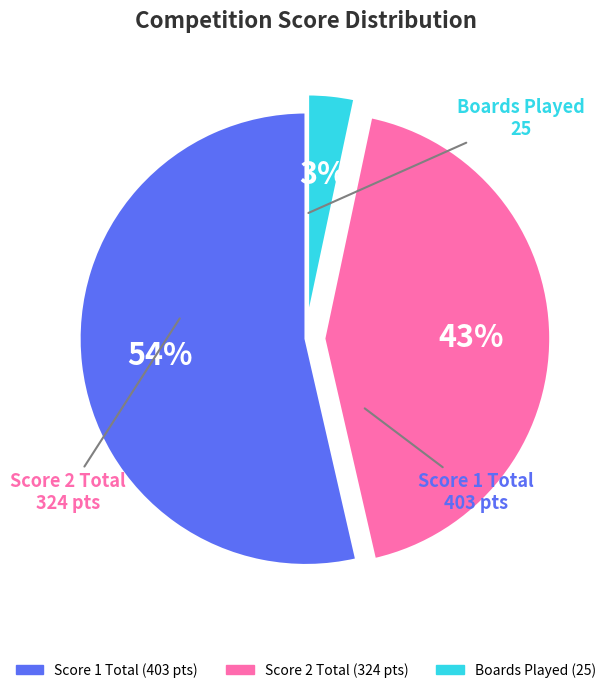

Is there a majority slice in this chart?

Yes